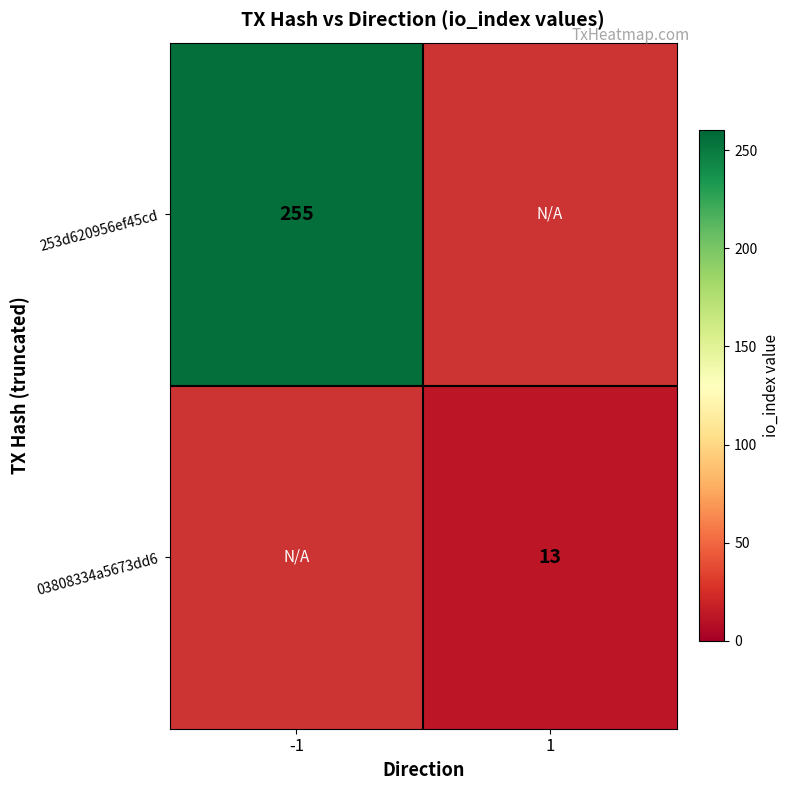

The 253d620956ef45cd series shows 255 at -1. True or false?

True